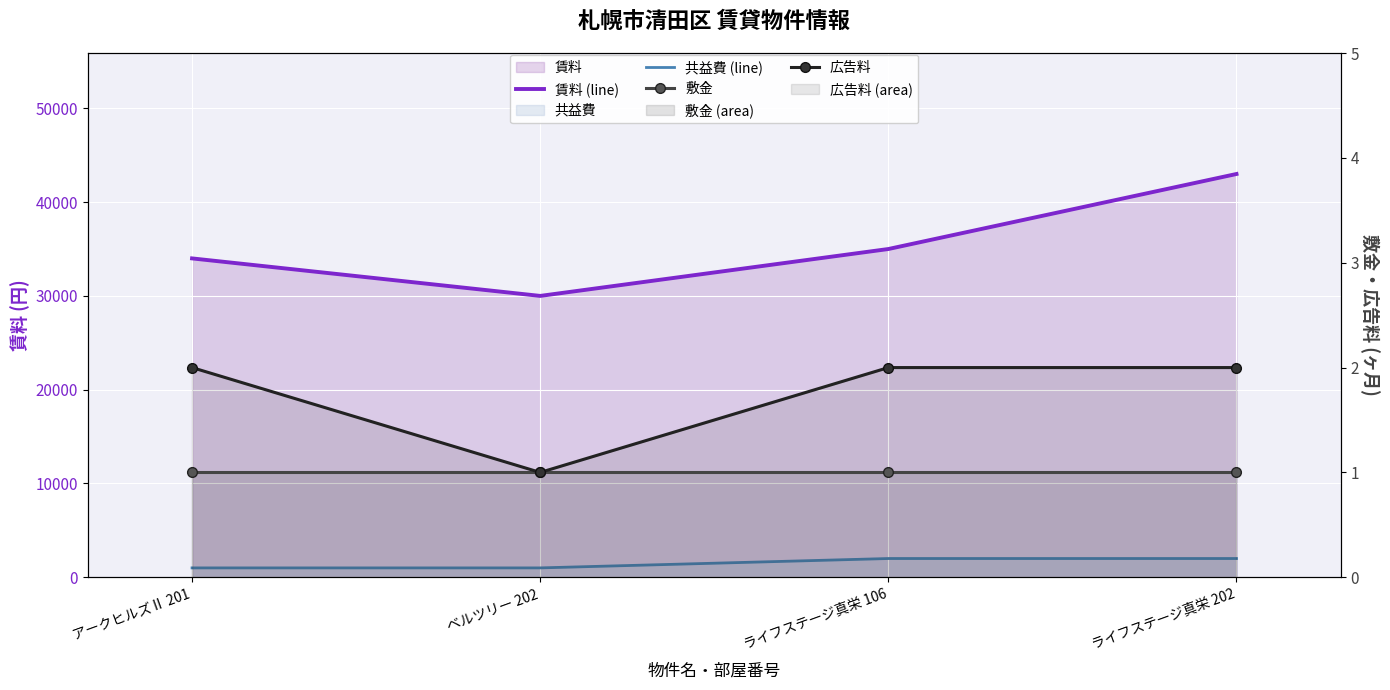

Reading right to left, list all the values displayed in this chart.

賃料 (line): ライフステージ真栄 202=43000	ライフステージ真栄 106=35000	ベルツリー 202=30000	アークヒルズⅡ 201=34000
共益費 (line): ライフステージ真栄 202=2000	ライフステージ真栄 106=2000	ベルツリー 202=1000	アークヒルズⅡ 201=1000
敷金: ライフステージ真栄 202=1	ライフステージ真栄 106=1	ベルツリー 202=1	アークヒルズⅡ 201=1
広告料: ライフステージ真栄 202=2	ライフステージ真栄 106=2	ベルツリー 202=1	アークヒルズⅡ 201=2